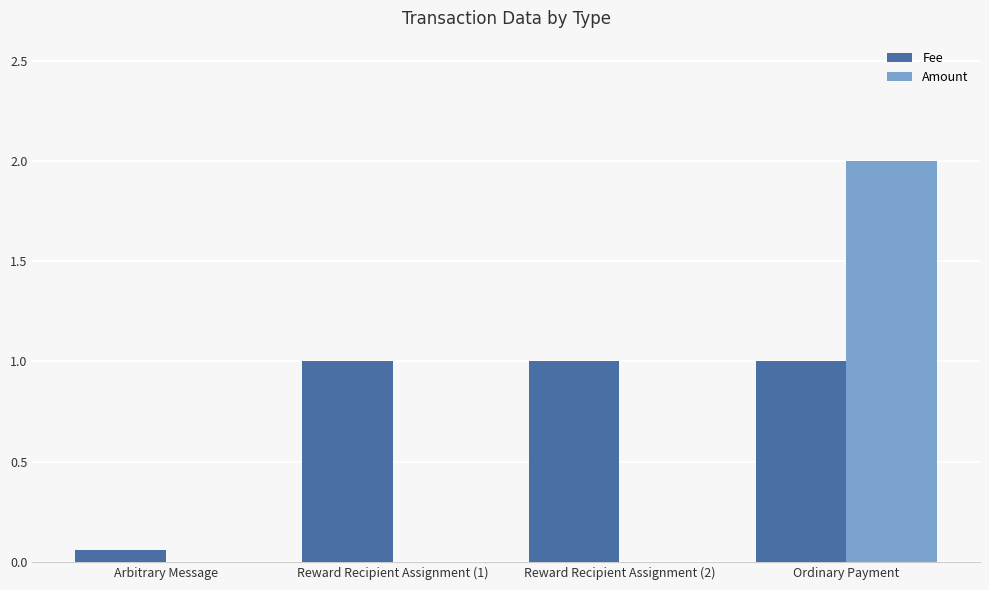

True or false: Fee has a value of 0.2 at Reward Recipient Assignment (1).

False